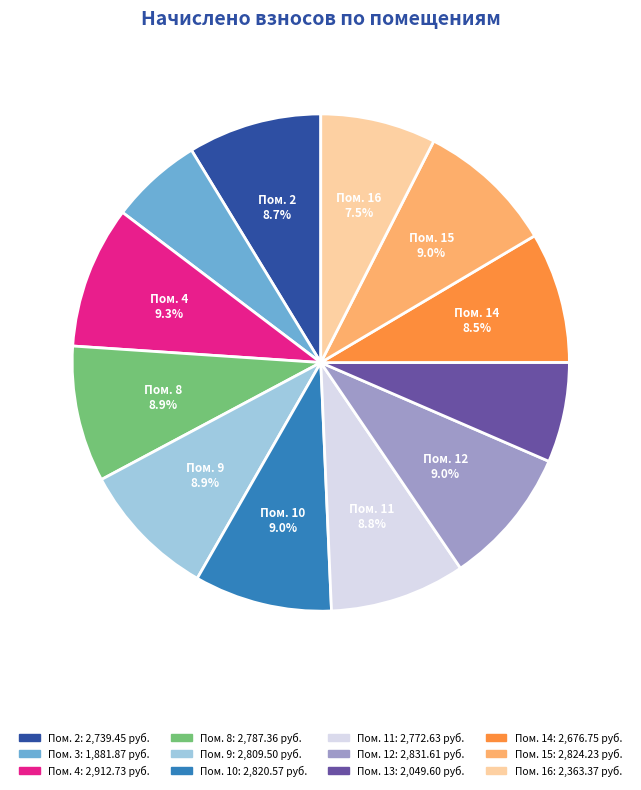

Does any single category account for the majority?

No